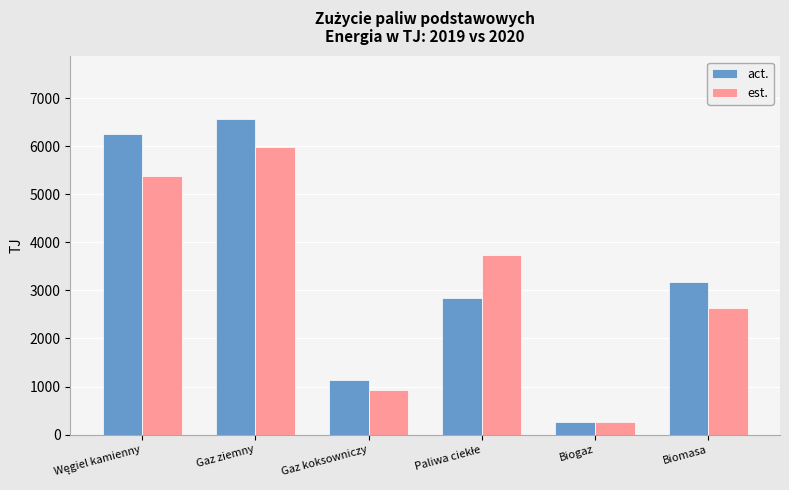

List the series in order of their overall mean, highest first.

act., est.